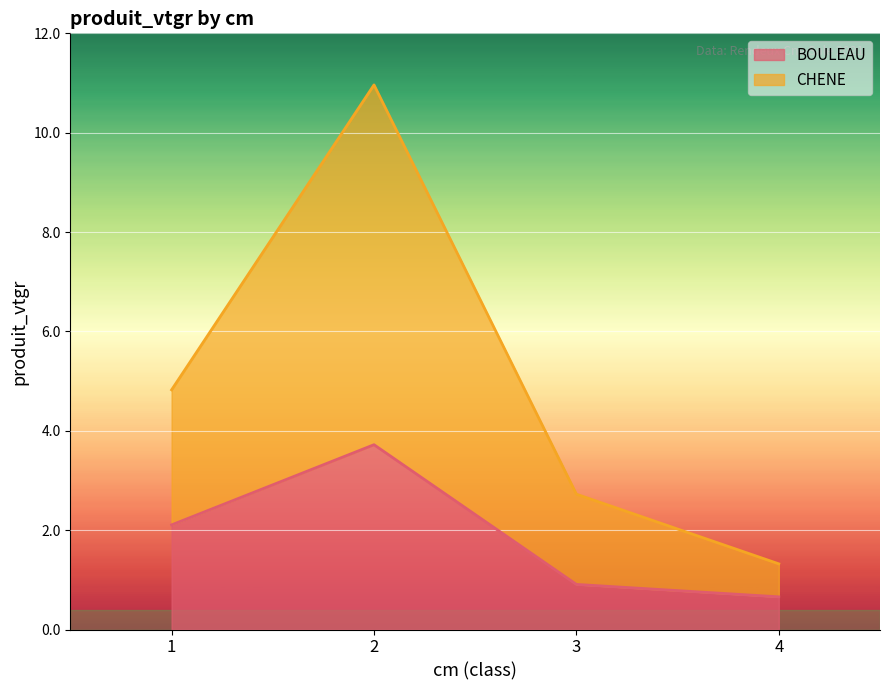

At which label does CHENE reach its peak?

2